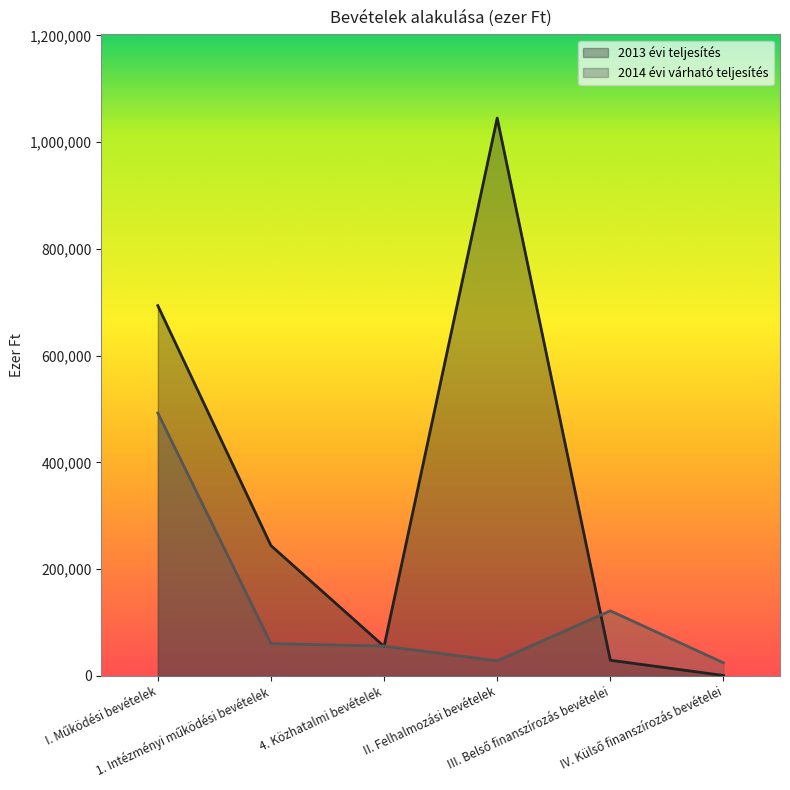

Where is the first local maximum for 2013 évi teljesítés?

II. Felhalmozási bevételek